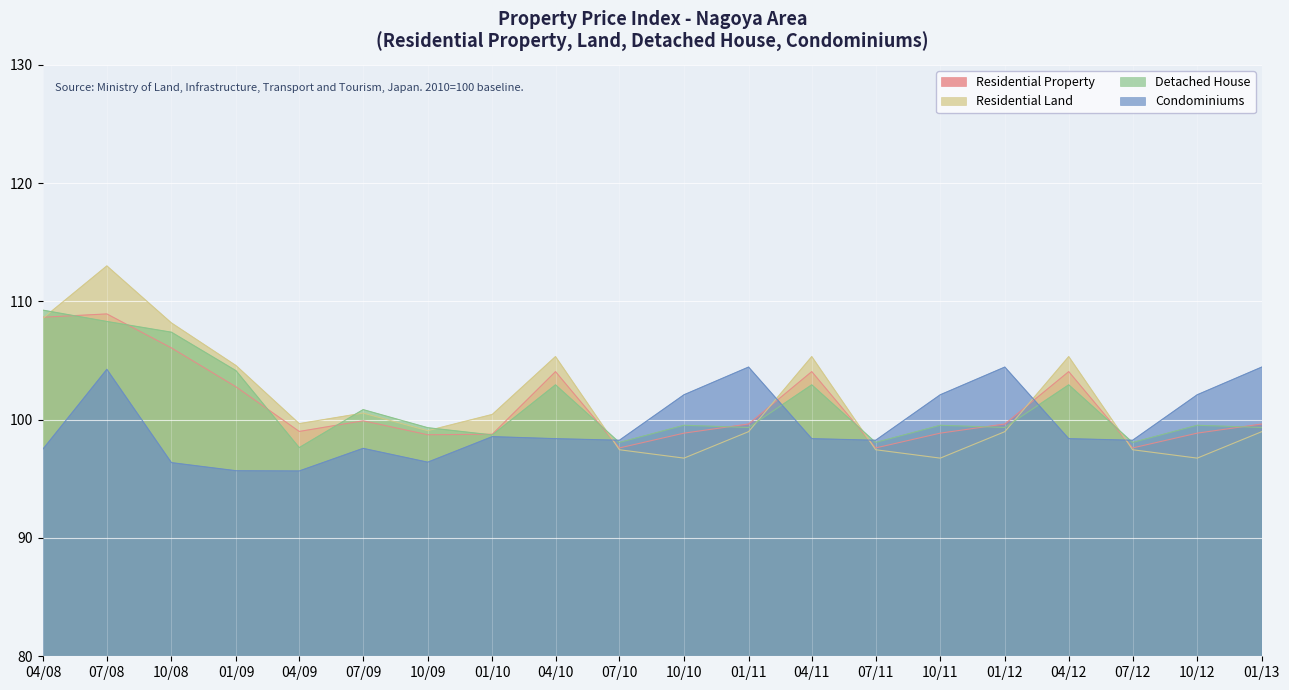

How many times do Detached House and Condominiums cross each other?

5